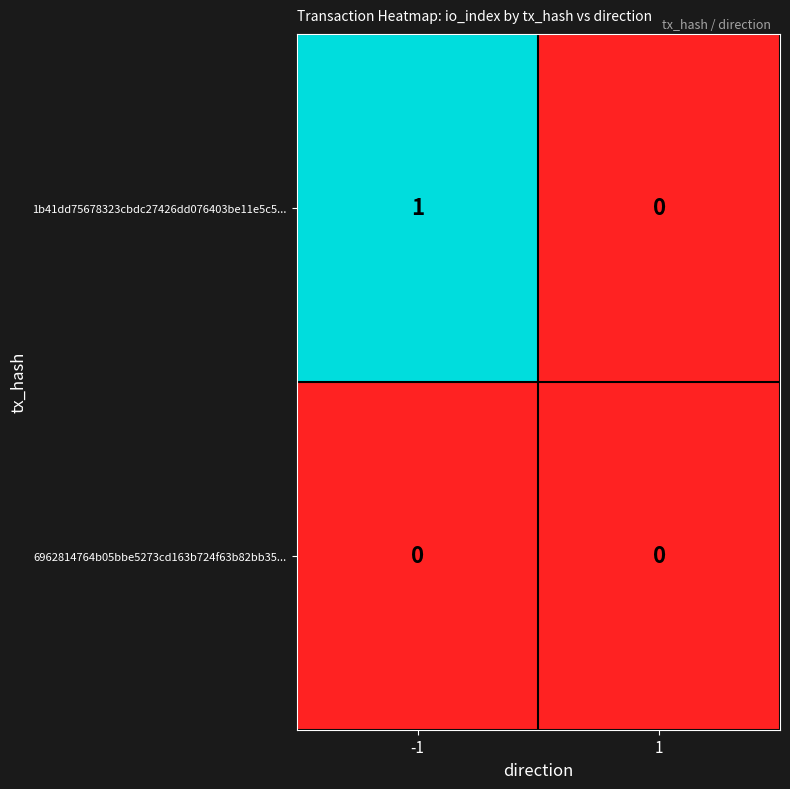

Reading left to right, transcribe all the data shown in this chart.

1b41dd75678323cbdc27426dd076403be11e5c5...: 1	0
6962814764b05bbe5273cd163b724f63b82bb35...: 0	0